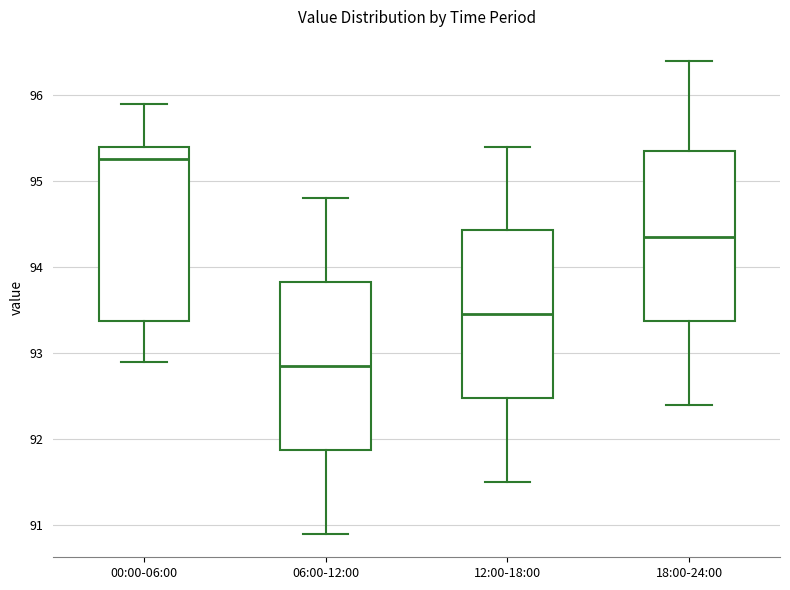

Reading left to right, transcribe this box plot: for each box, give where its median line is, the range the box spans, and where its two whiskers end, as read against the y-axis. The values are not printed on the chart, so give them approximately, as read against the axis.

00:00-06:00: median 95.3, box 93.4 to 95.4, whiskers 92.9 to 95.9
06:00-12:00: median 92.9, box 91.9 to 93.8, whiskers 90.9 to 94.8
12:00-18:00: median 93.5, box 92.5 to 94.4, whiskers 91.5 to 95.4
18:00-24:00: median 94.4, box 93.4 to 95.4, whiskers 92.4 to 96.4